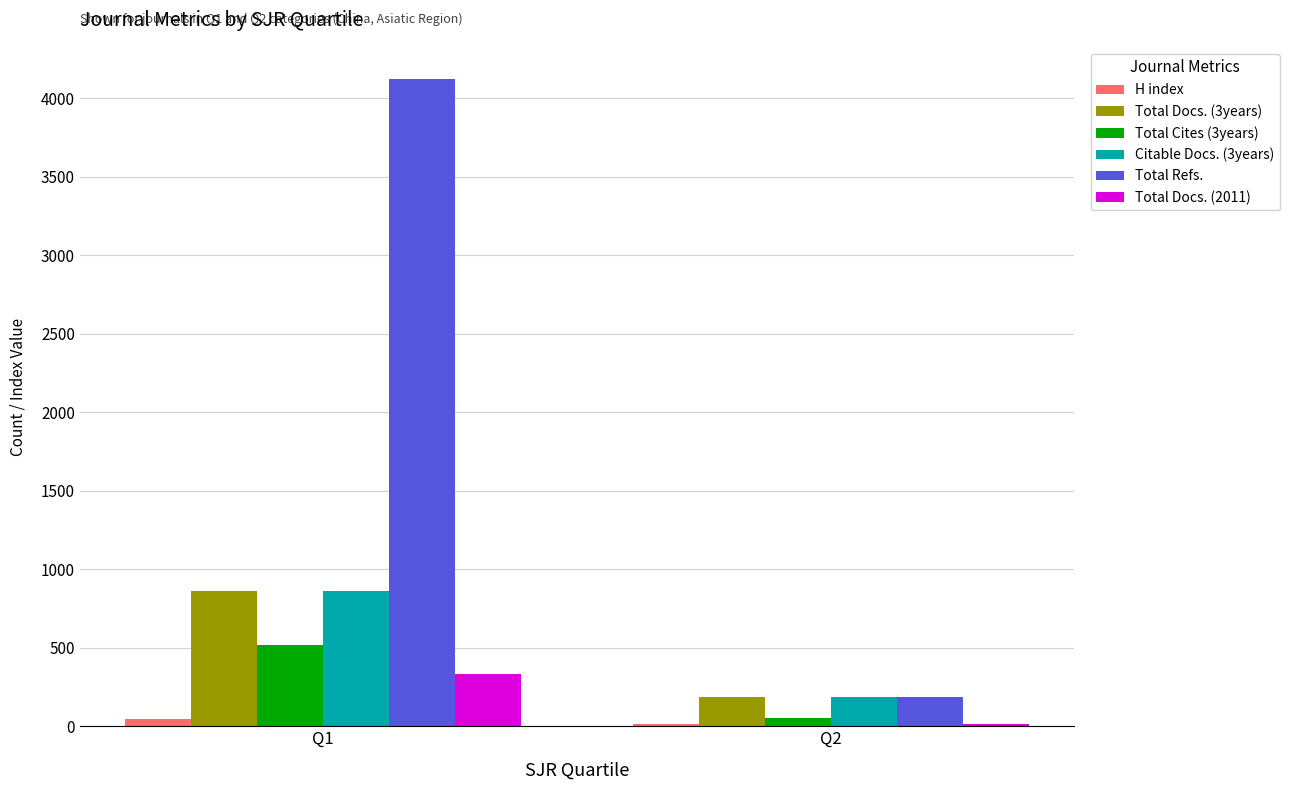

Count the number of categories in the chart.

2